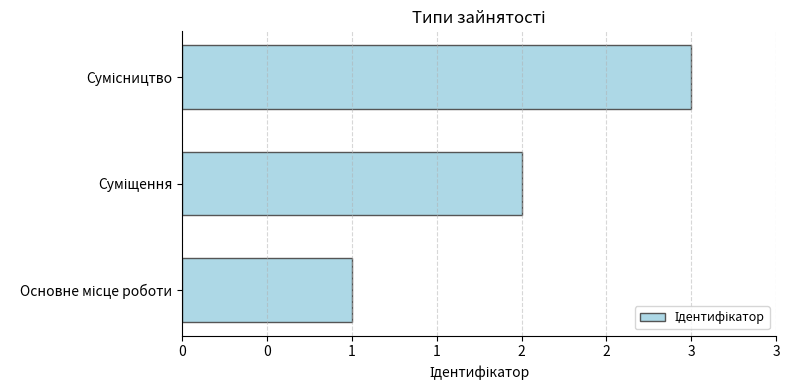

Does the chart contain any negative values?

No